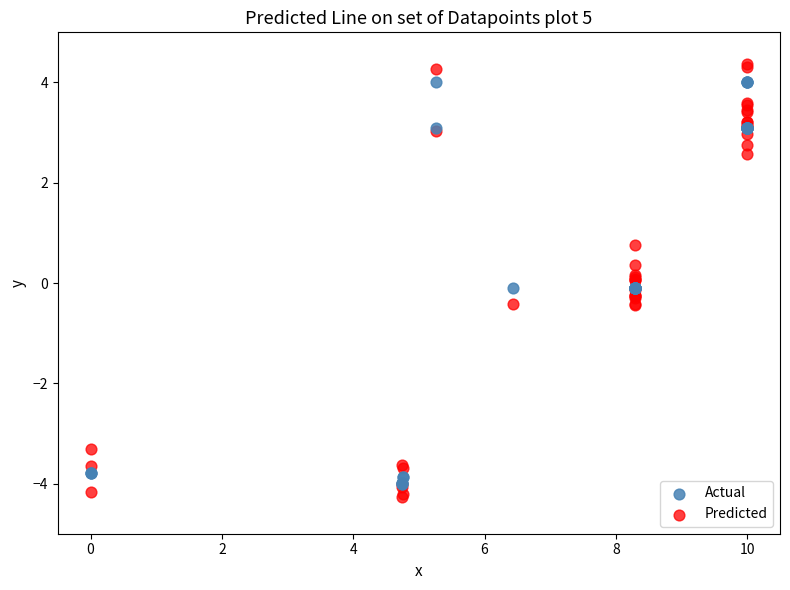

Which series contains the highest Y value?

Predicted